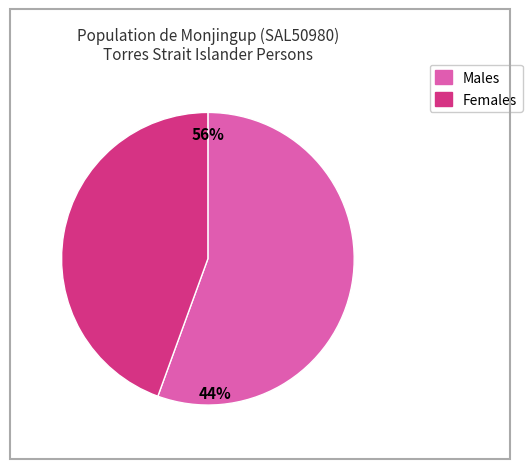

Which slice is the largest?

Males